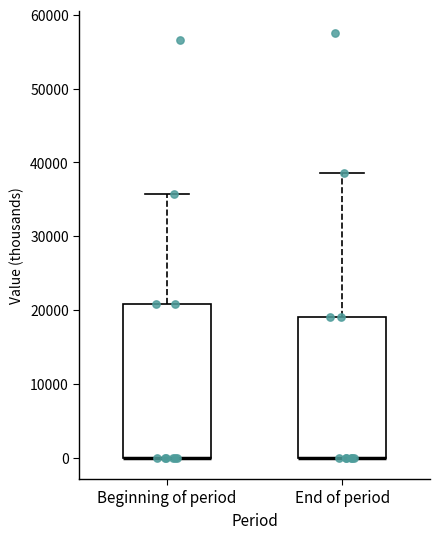

Comparing the boxes themselves (not the whiskers), which one is the tallest?

Beginning of period